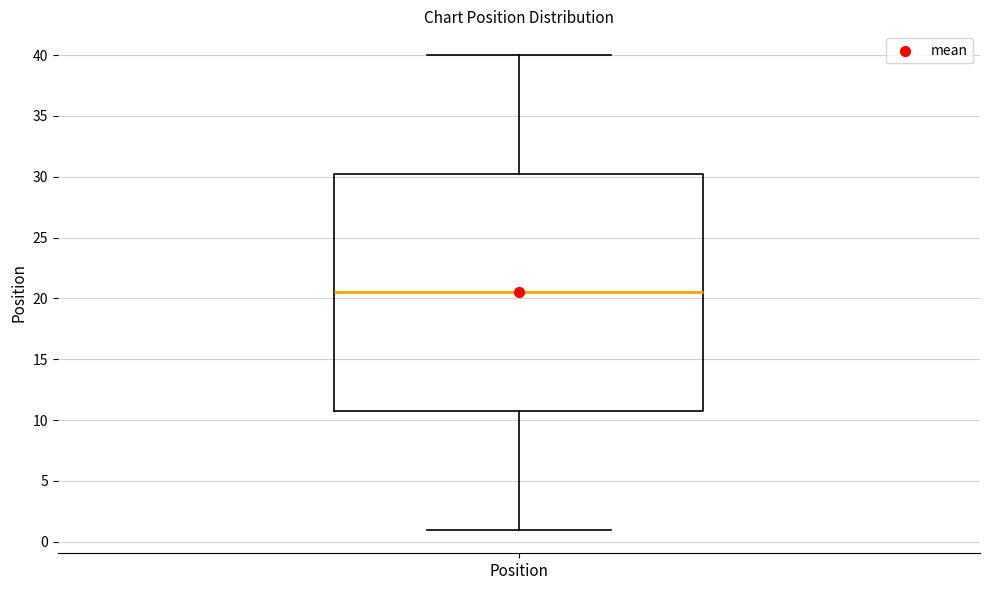

Where does the upper whisker of the box for Position end on the y-axis? The values are not printed on the chart, so give them approximately, as read against the axis.

40.0